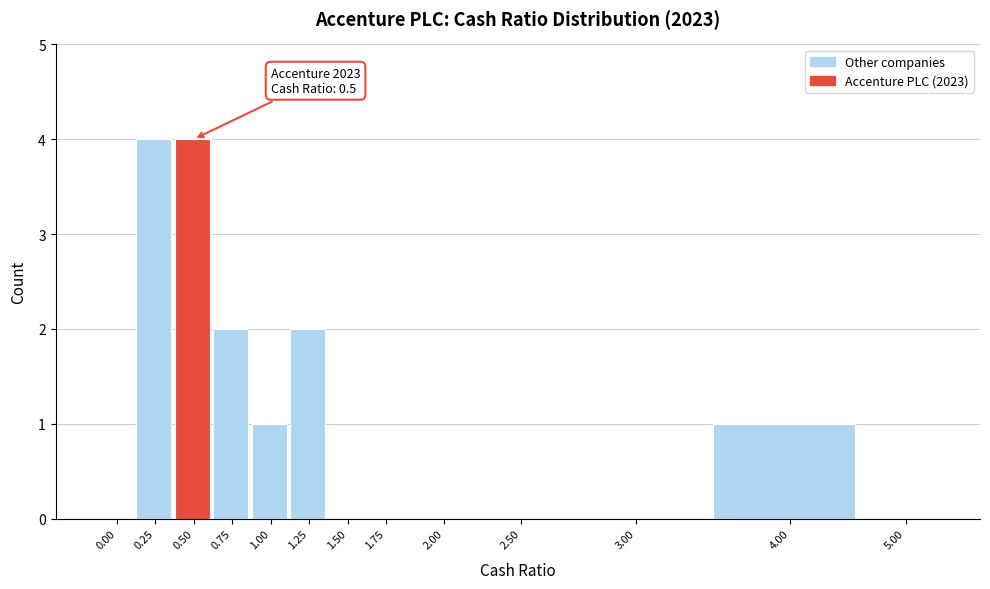

Reading left to right, what are all the values shown in this chart?

0.00=0	0.25=4	0.50=4	0.75=2	1.00=1	1.25=2	1.50=0	1.75=0	2.00=0	2.50=0	3.00=0	4.00=1	5.00=0